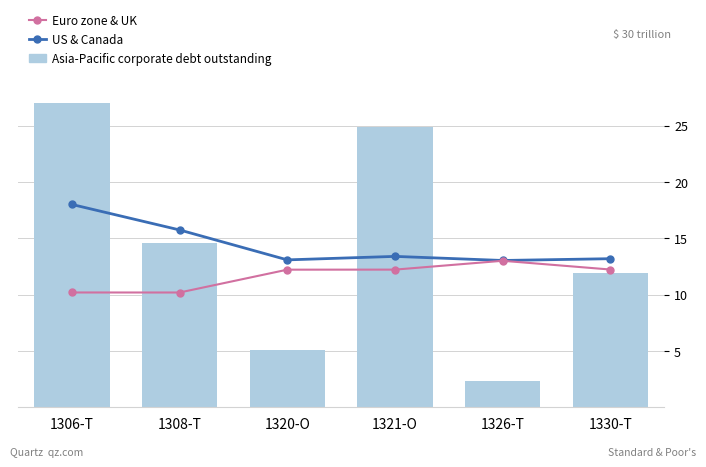

How many groups of bars are there?

6